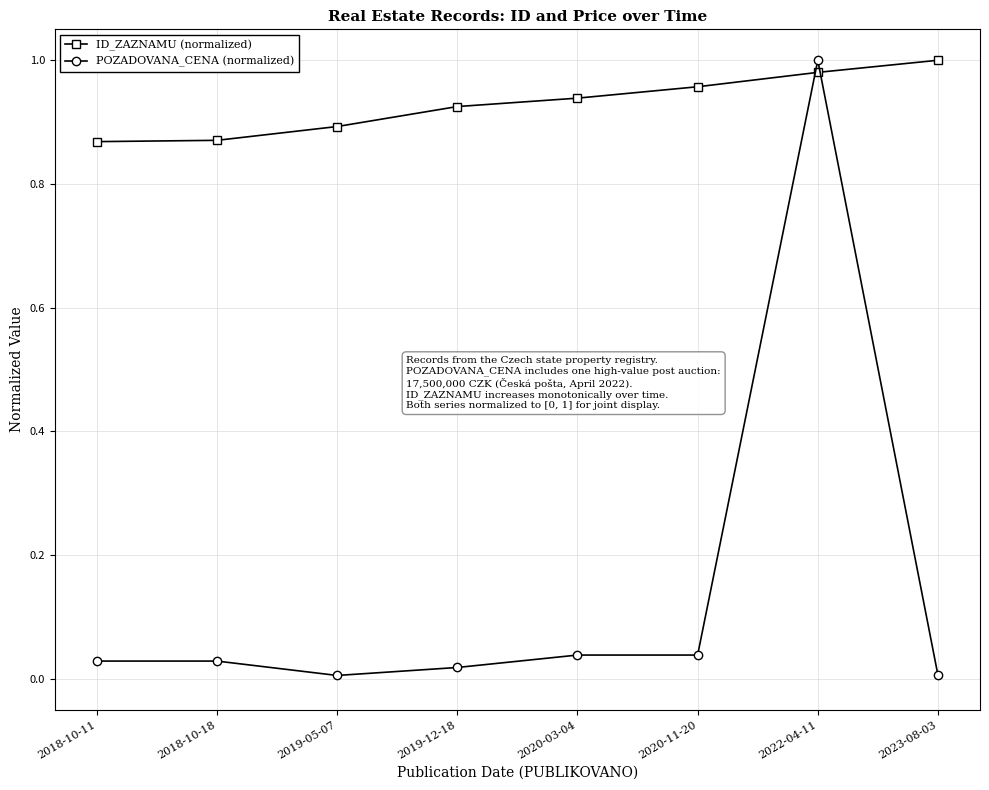

What position from the left is 2022-04-11?

7